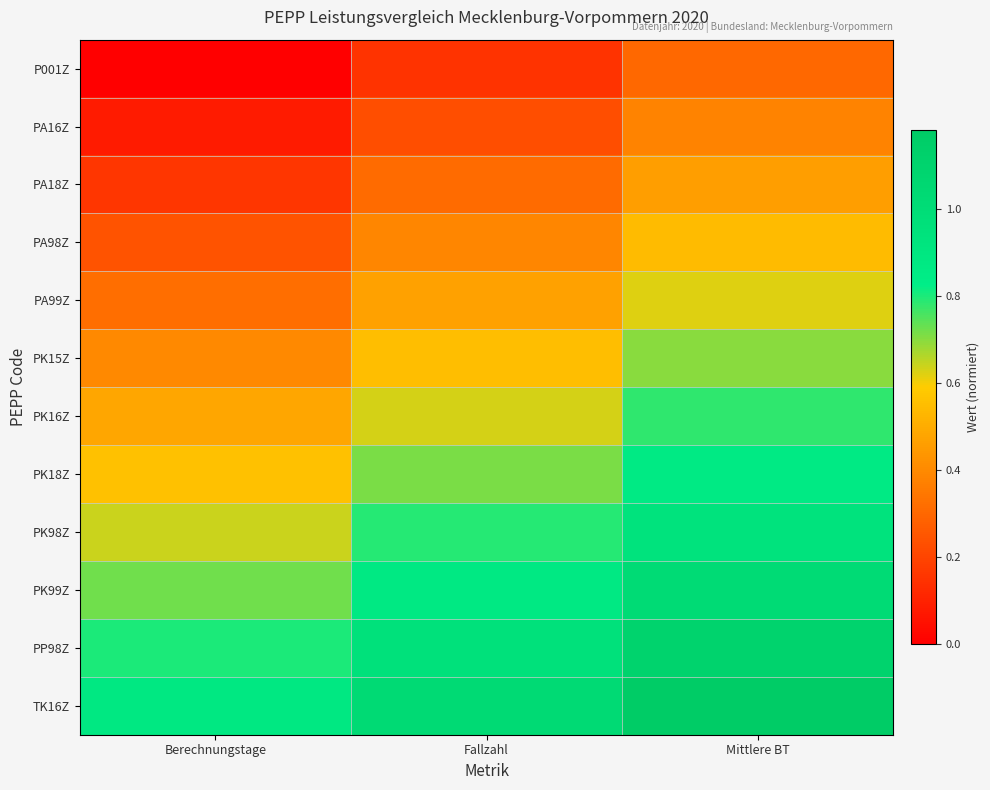

What is the total value across all series at Fallzahl?

7.1